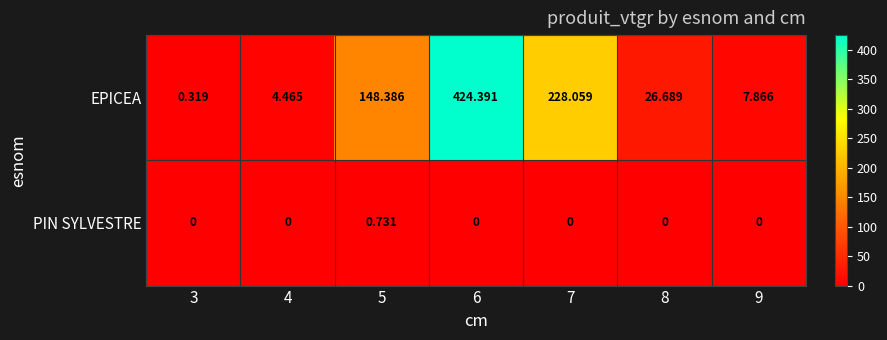

Rank the series by their maximum value, from lowest to highest.

PIN SYLVESTRE, EPICEA